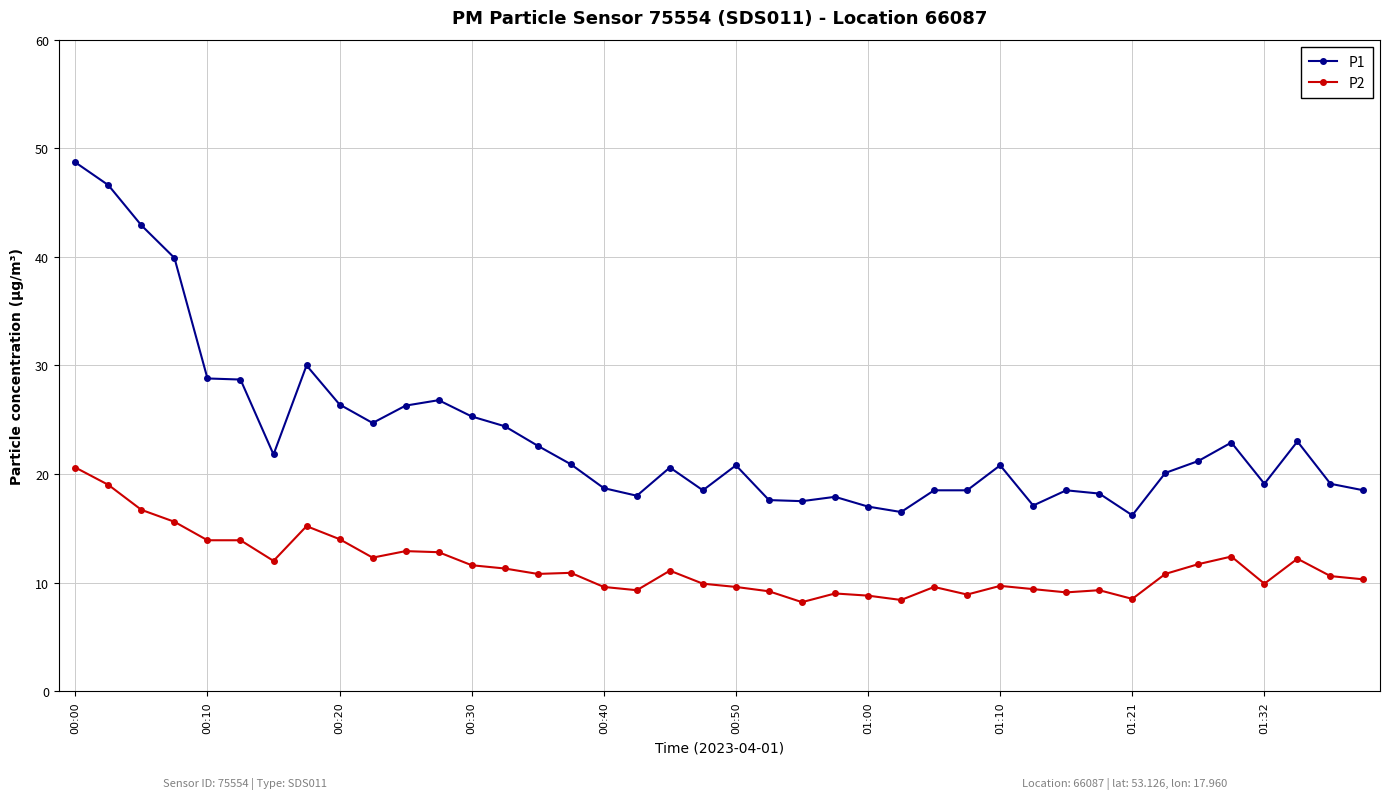

How many series are shown in this chart?

2